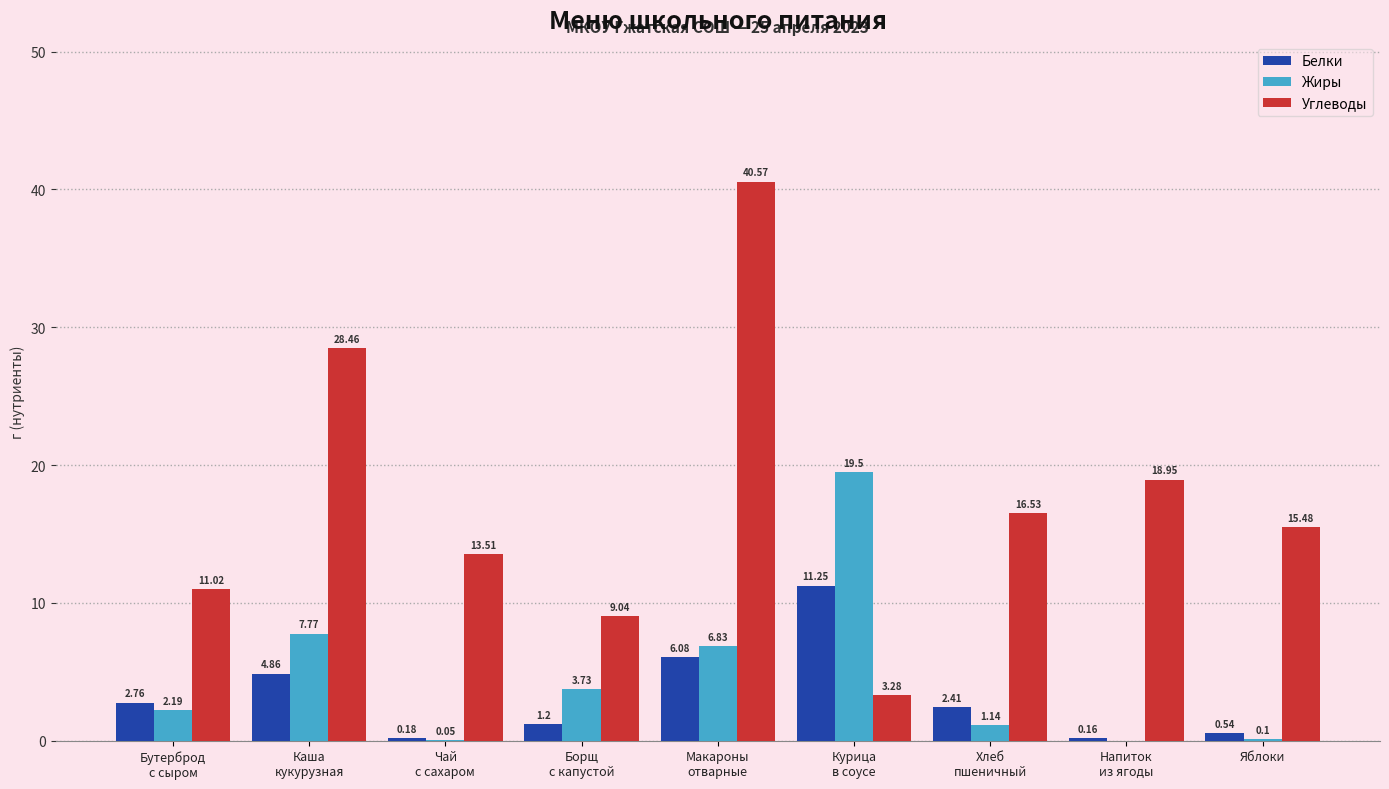

Which category has the highest value across all series?

Макароны
отварные